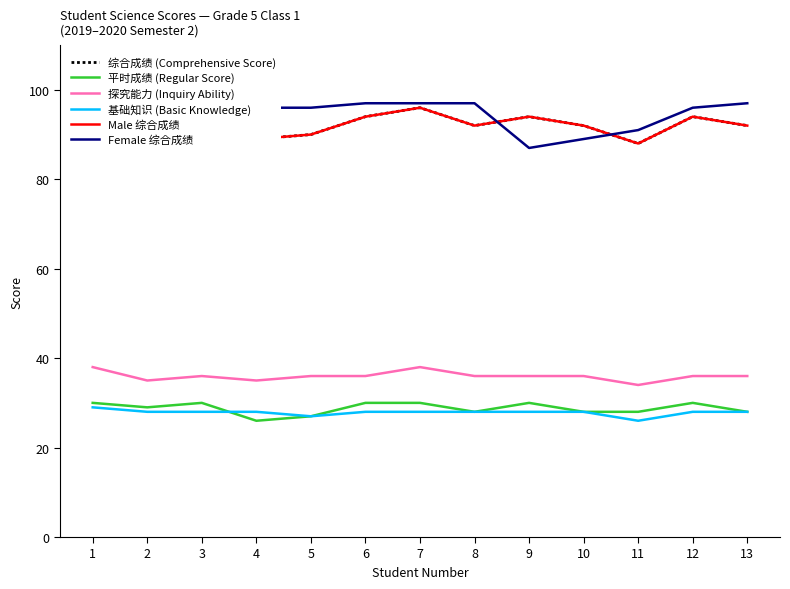

Which series has the largest total across all categories?

Female 综合成绩